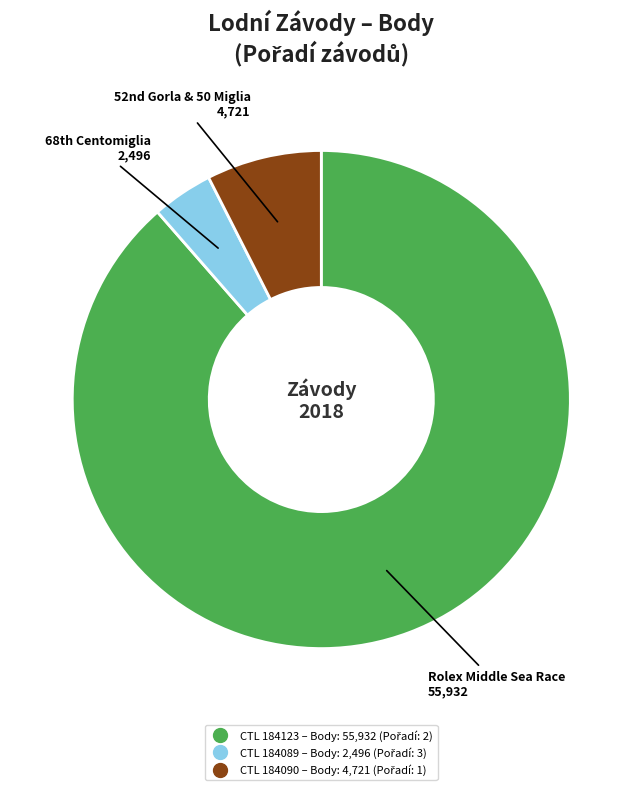

Is there any slice that represents more than half of the pie?

Yes